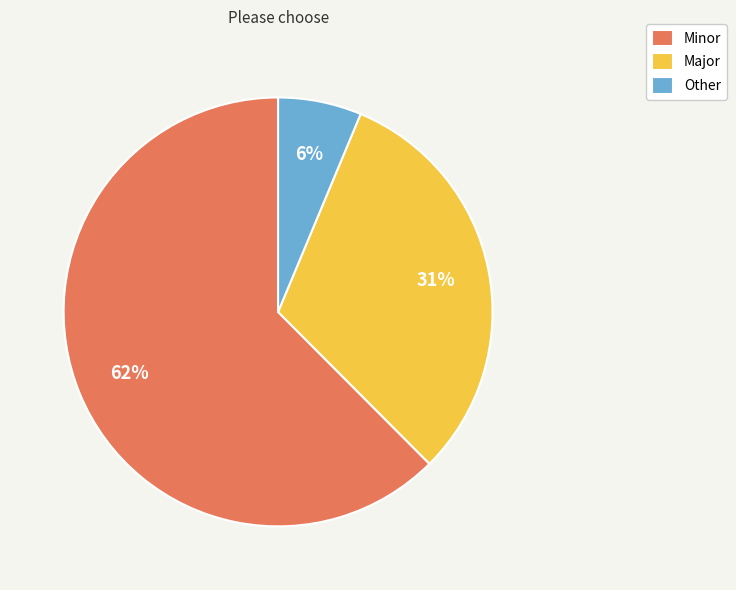

True or false: Other accounts for 1% of the total.

False